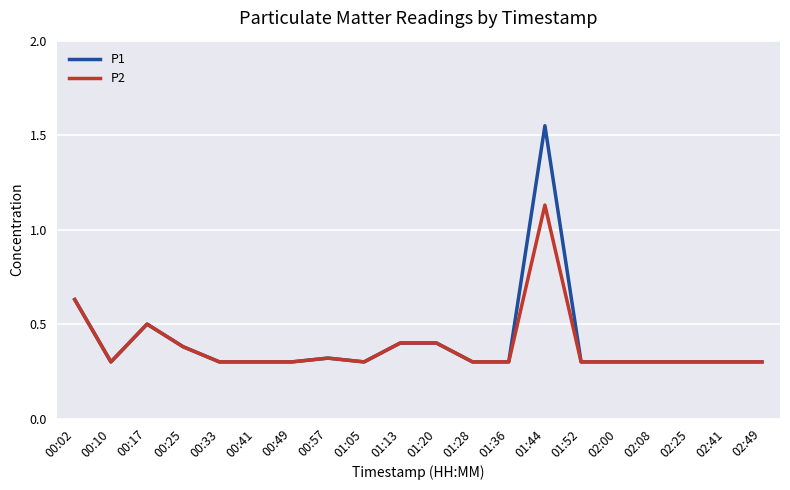

The value of P2 at 02:08 is 0.3. True or false?

True